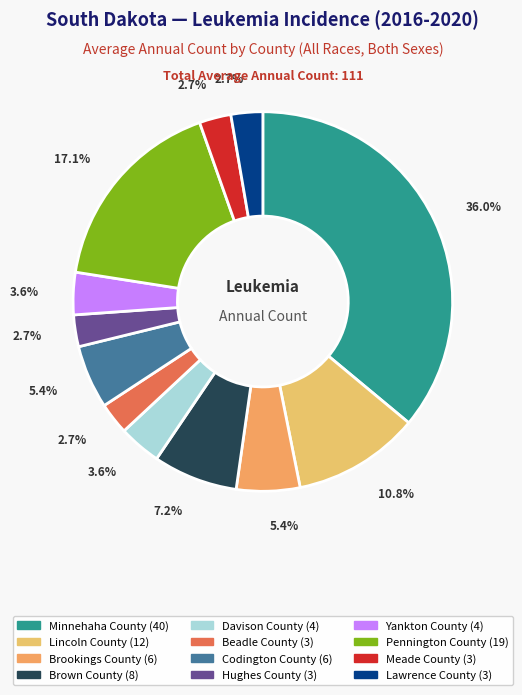

How many slices are in this pie chart?

12